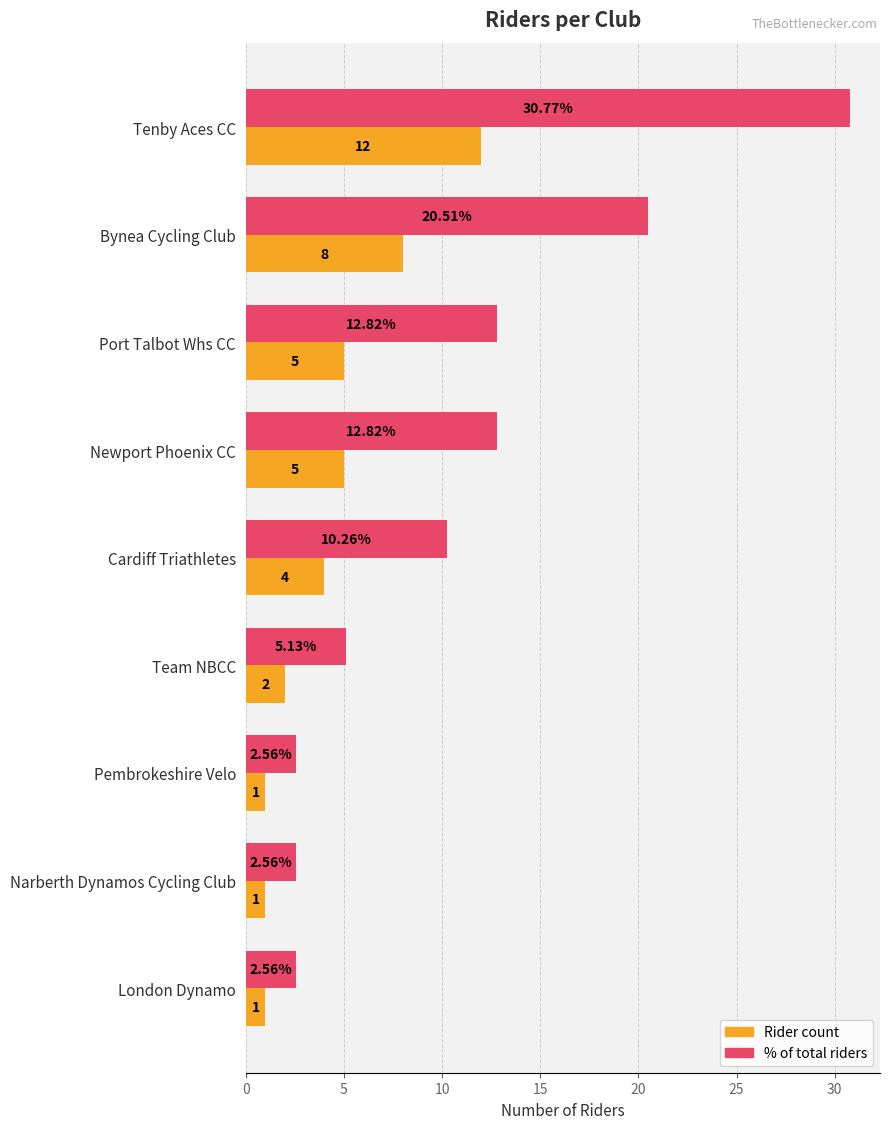

What are all the series names shown in the legend?

Rider count, % of total riders